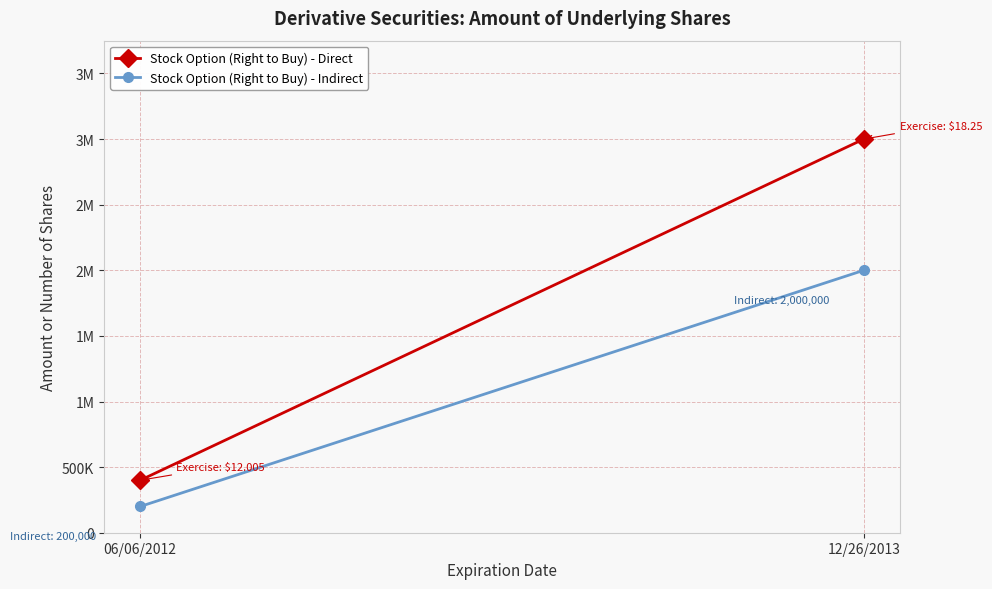

The value of Stock Option (Right to Buy) - Direct at 06/06/2012 is 526735. True or false?

False